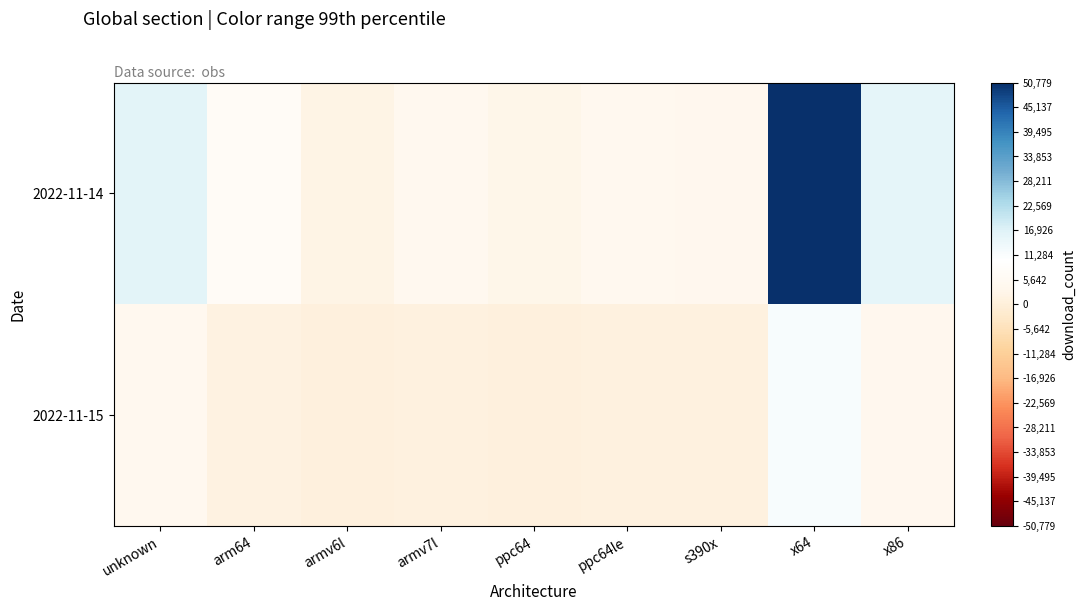

How many distinct data groups are displayed?

2